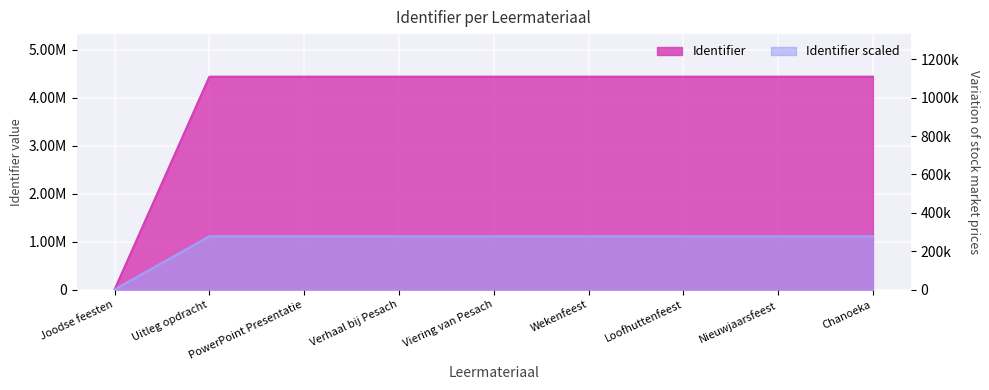

At which category does the chart reach its peak across all series?

PowerPoint Presentatie